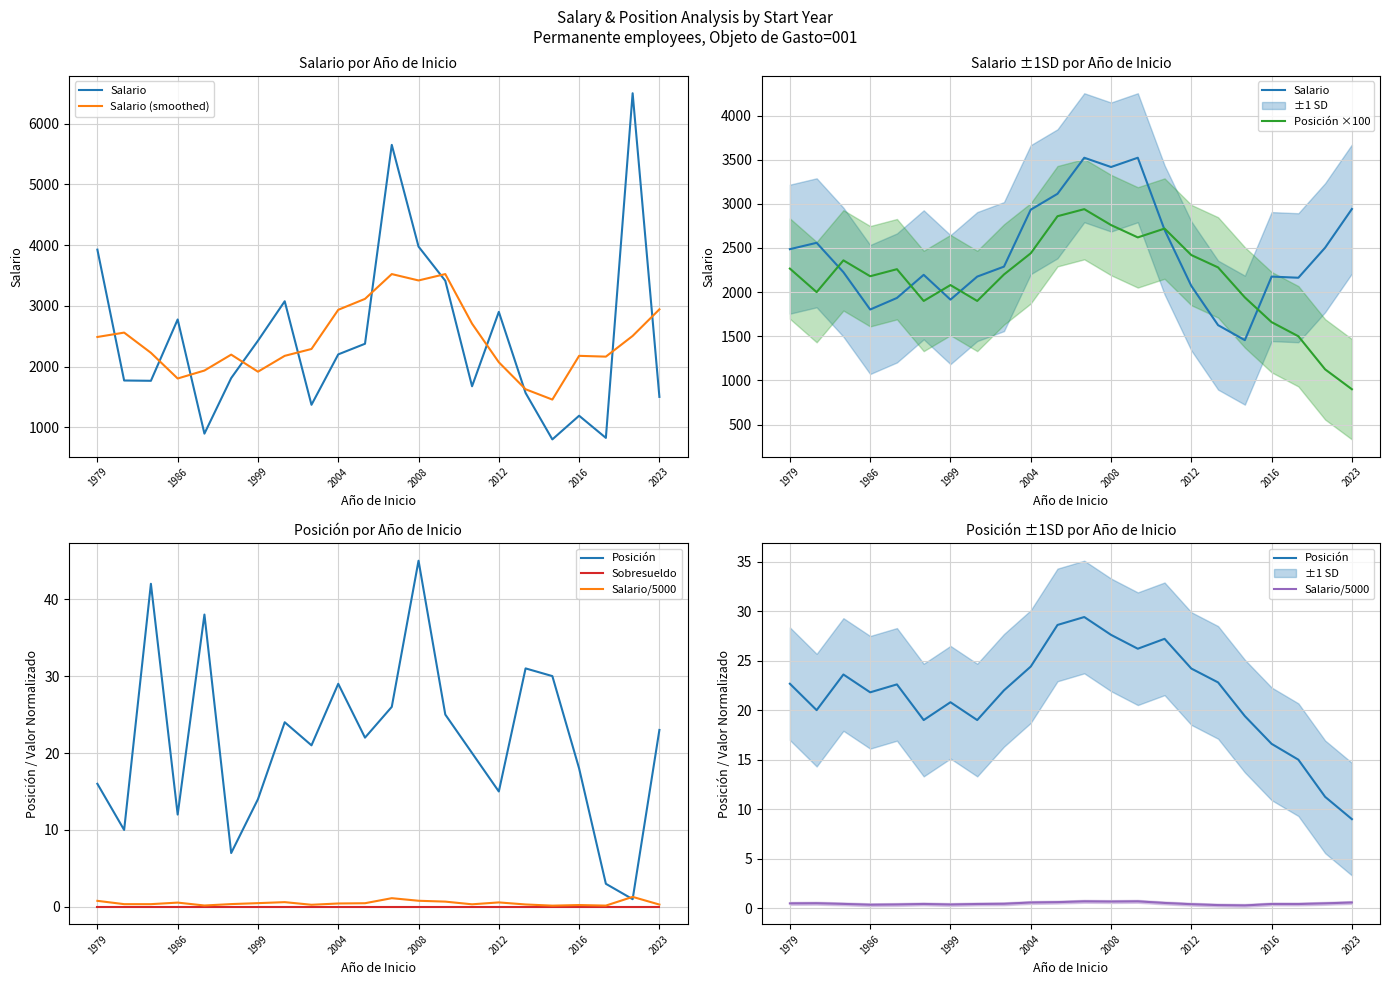

What is the highest value of the Salario (smoothed) series?

3522.4